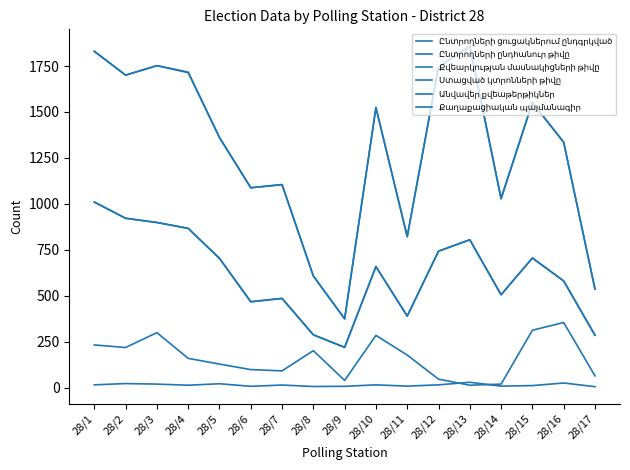

Is this an area chart (filled region under the line)?

No